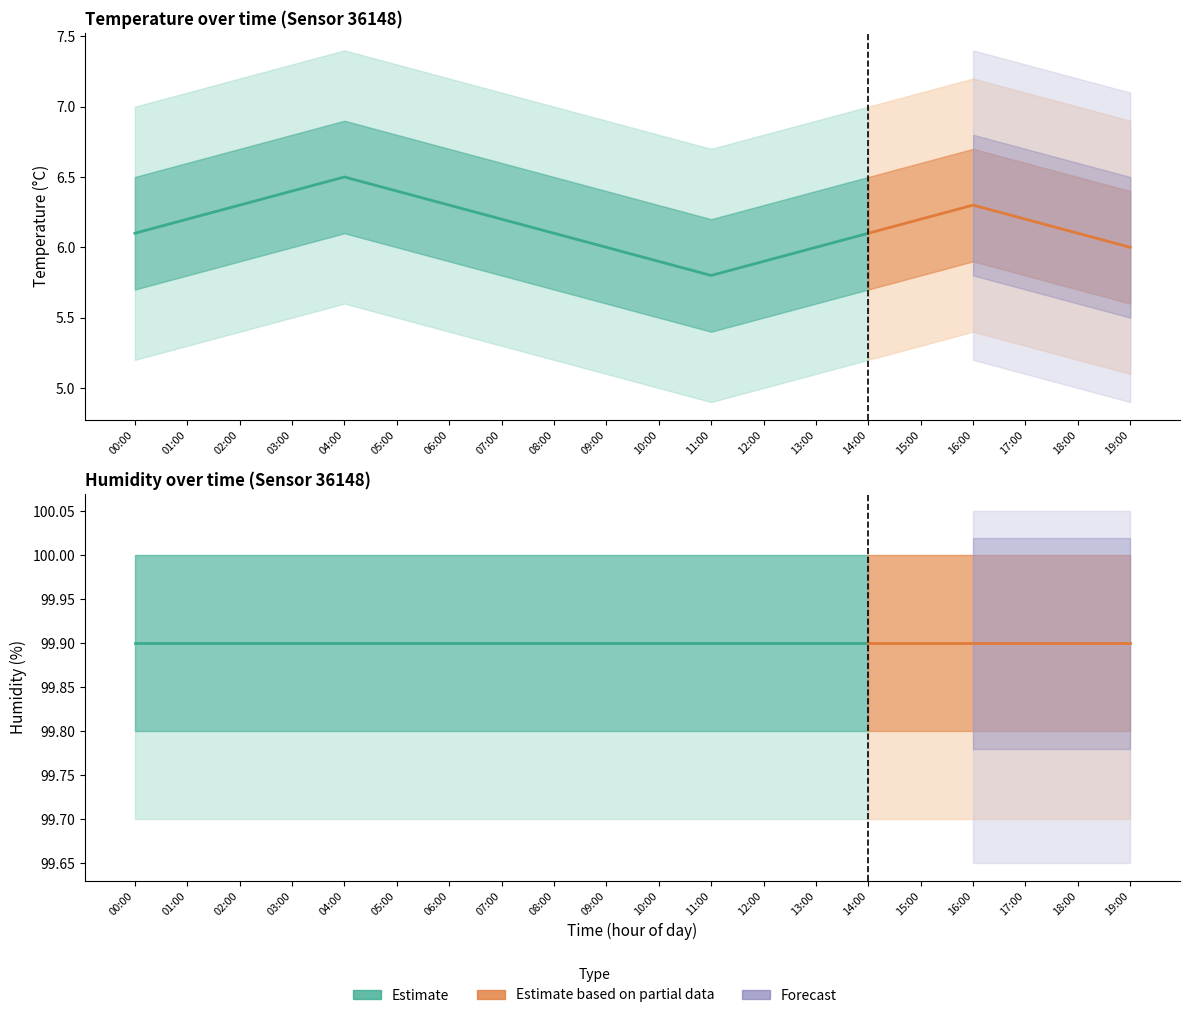

At which category does temperature reach its first local peak?

04:00